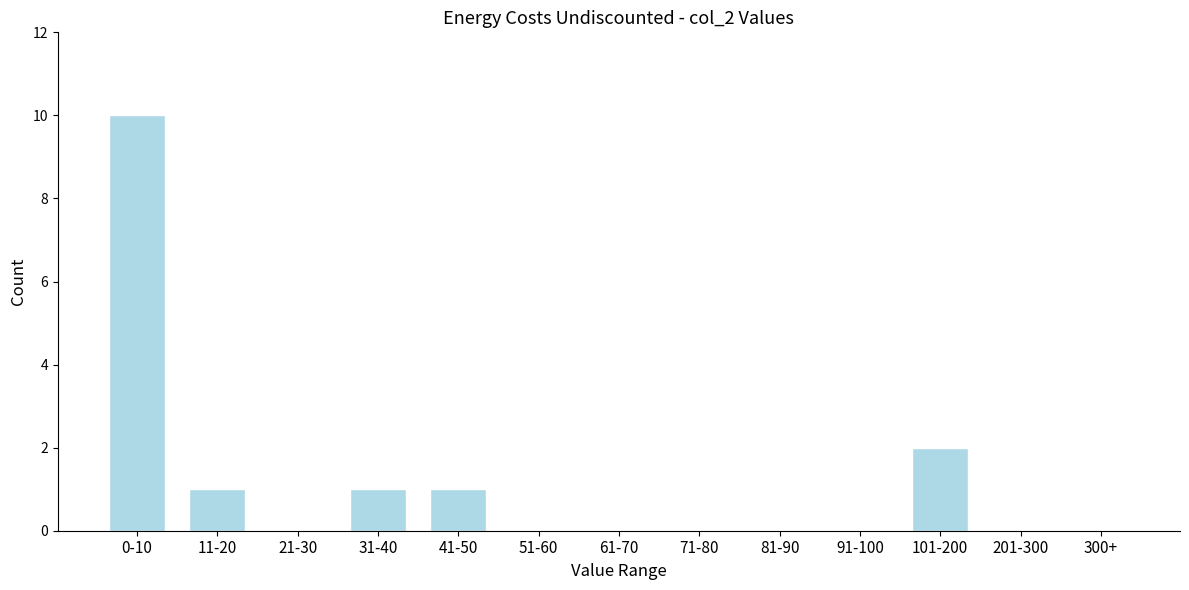

Reading left to right, extract all data points from this chart.

0-10=10	11-20=1	21-30=0	31-40=1	41-50=1	51-60=0	61-70=0	71-80=0	81-90=0	91-100=0	101-200=2	201-300=0	300+=0